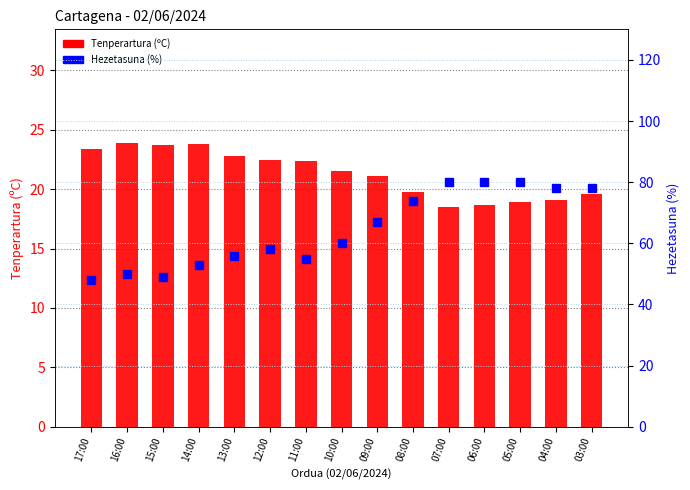

How many values in the Hezetasuna (%) series exceed 60?

7